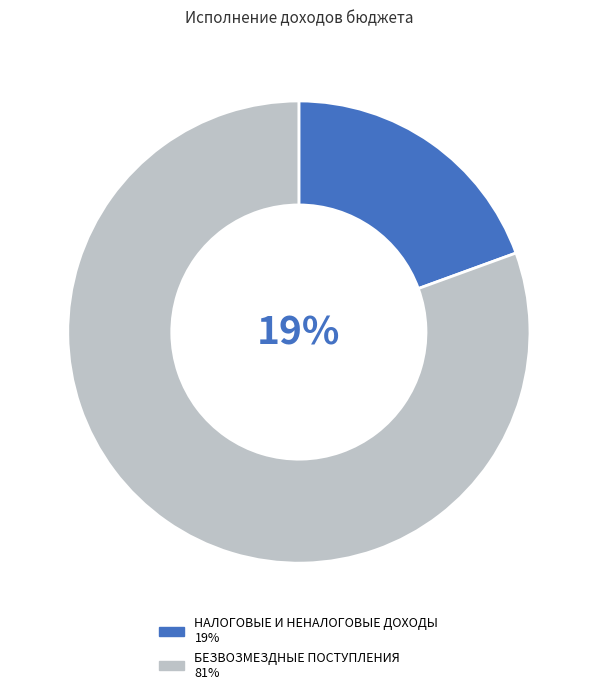

Which category has the biggest portion of the pie?

БЕЗВОЗМЕЗДНЫЕ ПОСТУПЛЕНИЯ